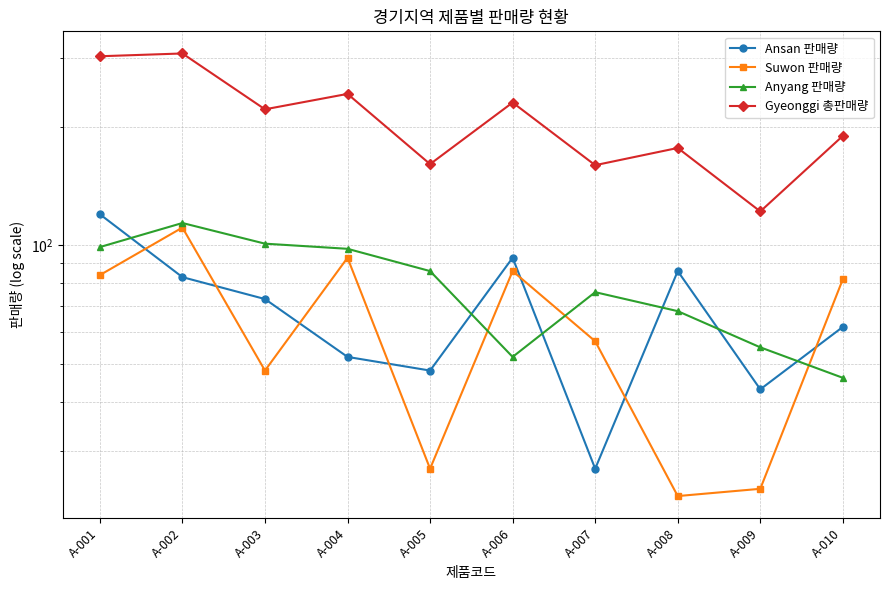

Where is the first local minimum for Anyang 판매량?

A-006